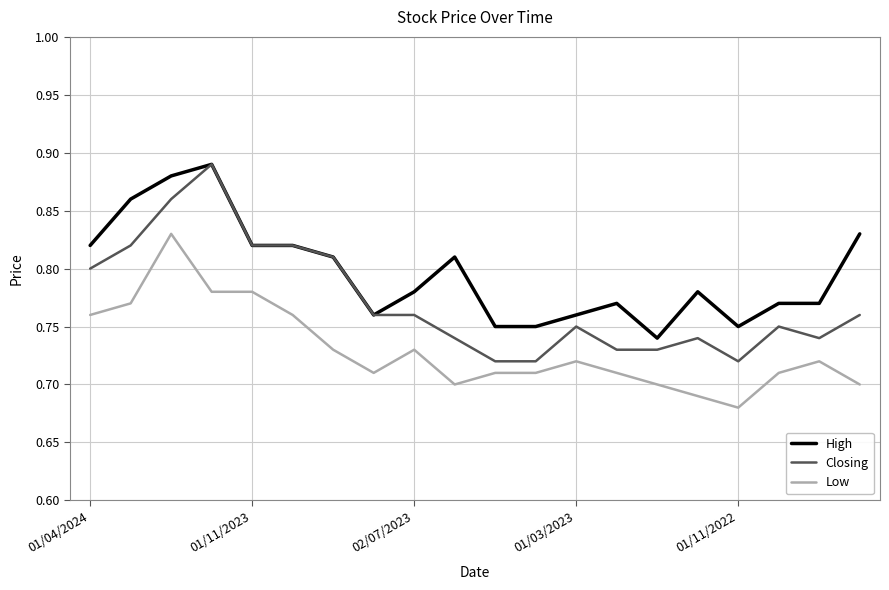

True or false: Closing and Low cross at least once.

False